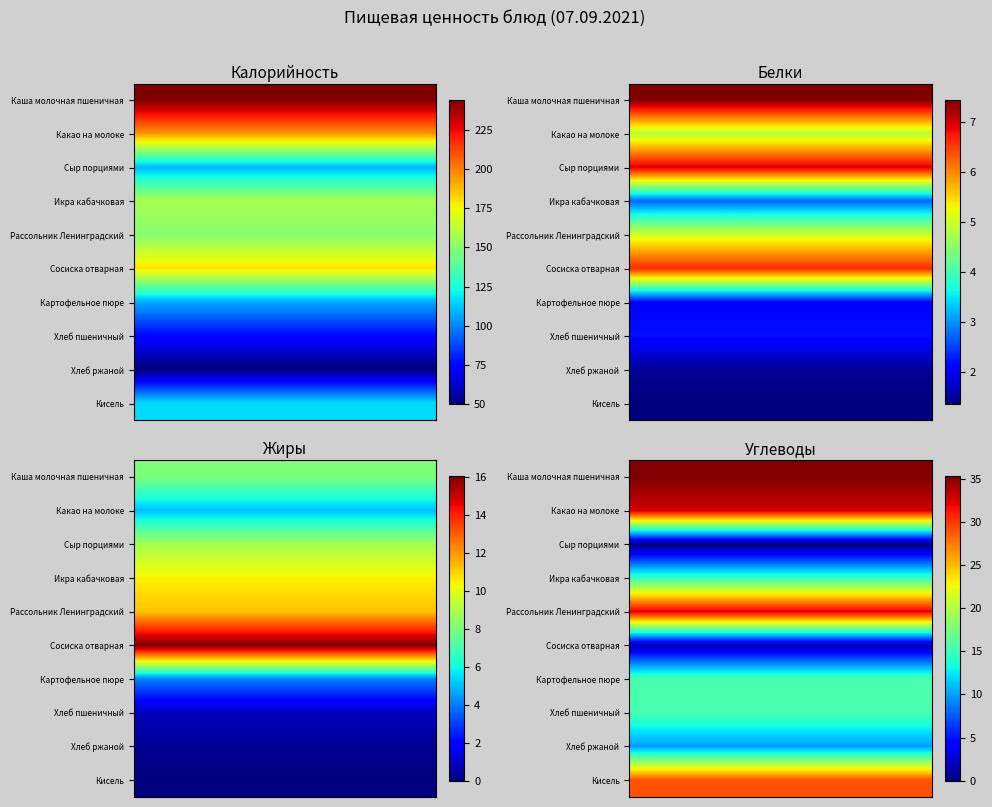

What is the total value across all series at 9?

186.5